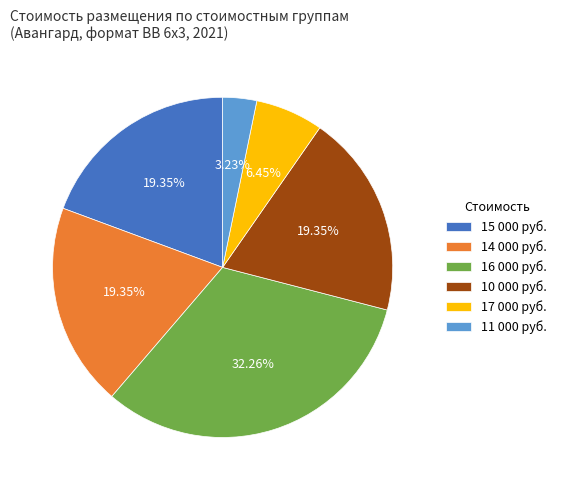

Is there a majority slice in this chart?

No